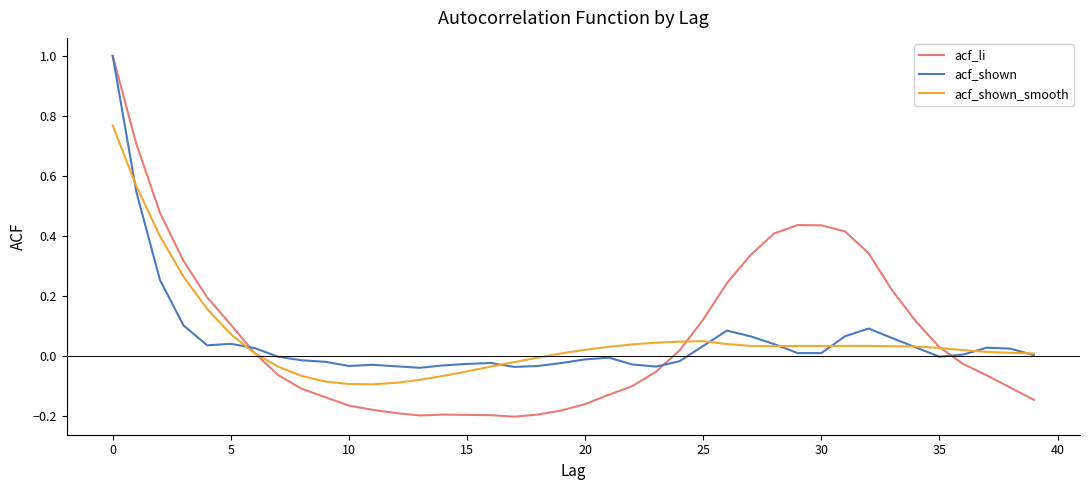

What is the maximum value shown in the chart?

1.0